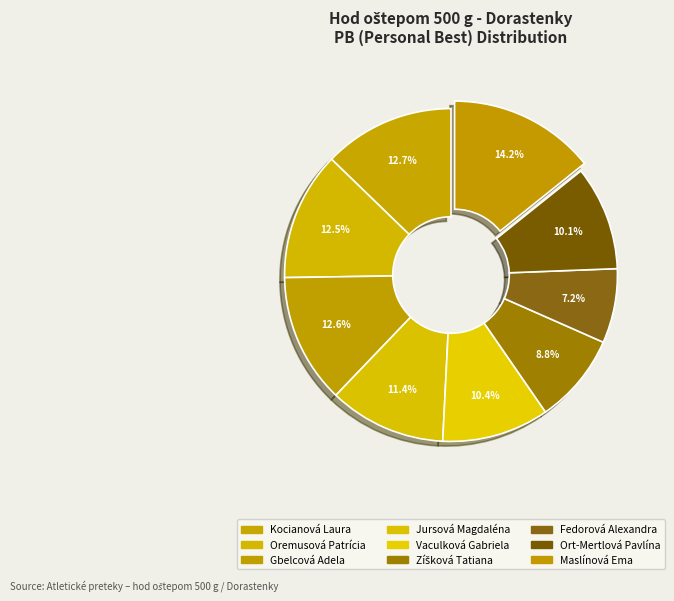

To the nearest percent, what is the difference between the largest and smallest slice percentages?

7%